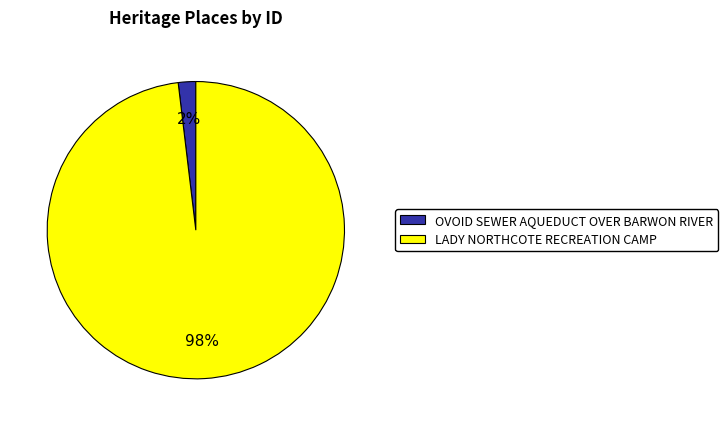

Is it true that OVOID SEWER AQUEDUCT OVER BARWON RIVER is 14% of the pie?

False